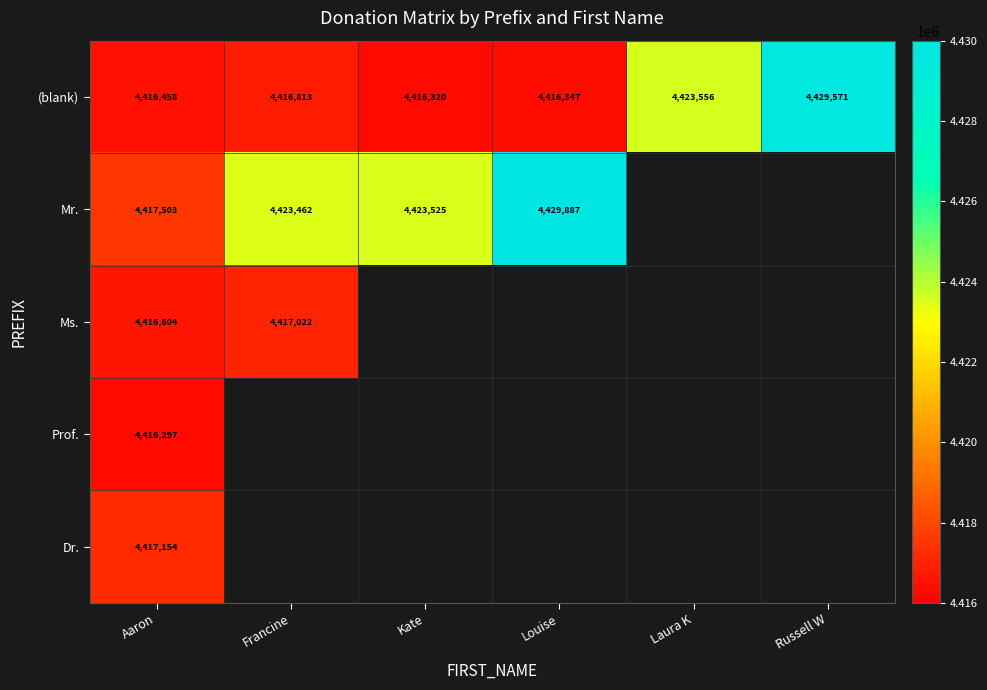

What is the difference between the (blank) values at Aaron and Louise?

111